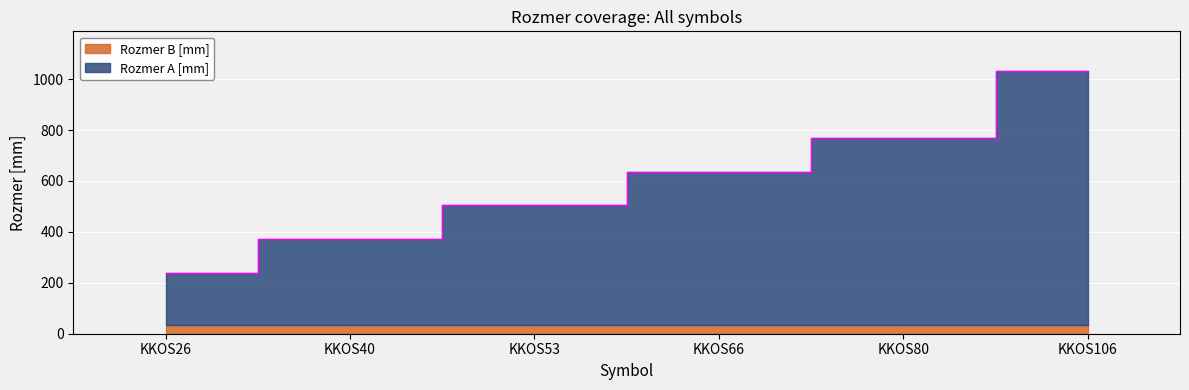

Reading left to right, what are all the values shown in this chart?

238	372	507	637	770	1033